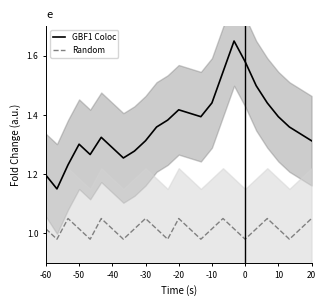

The Random series shows 1.9 at -30. True or false?

False